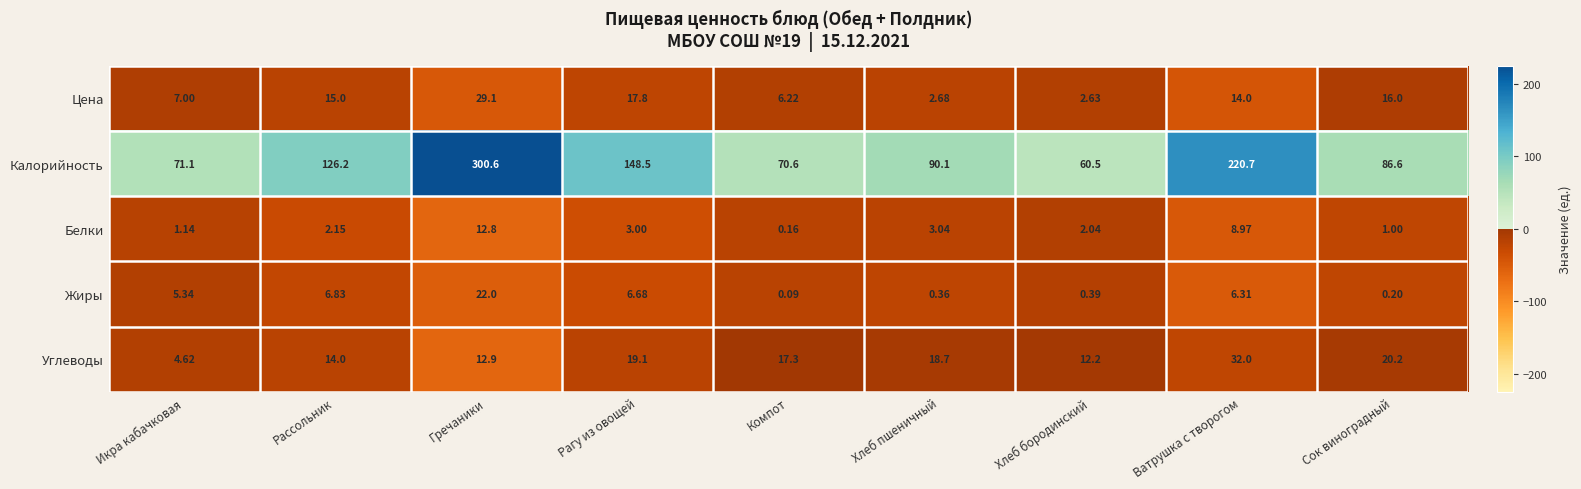

Which series has the largest total across all categories?

Калорийность